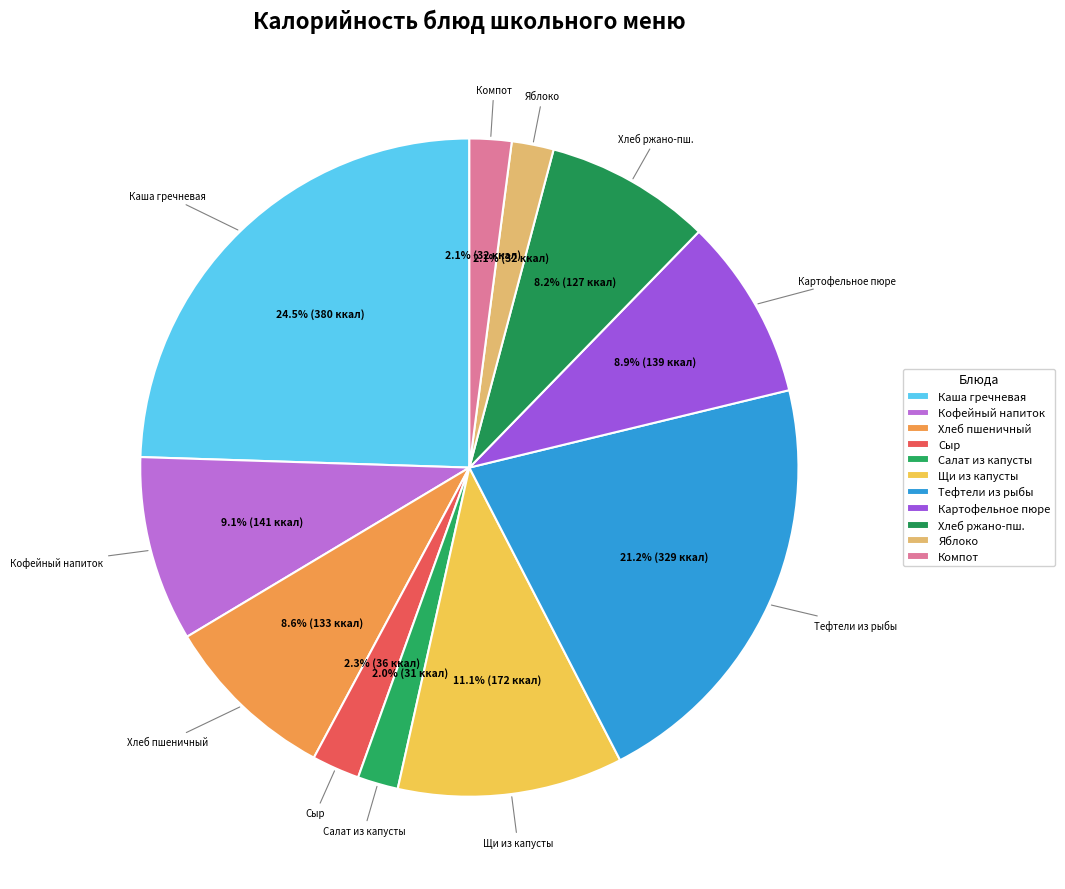

What is the ratio of the value at Яблоко to the value at Компот?

1.0